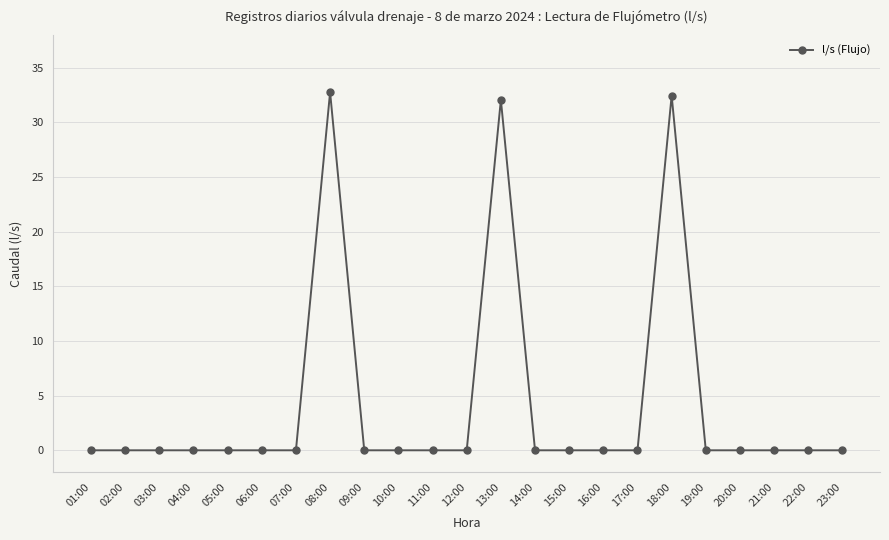

What is the average value?

4.2